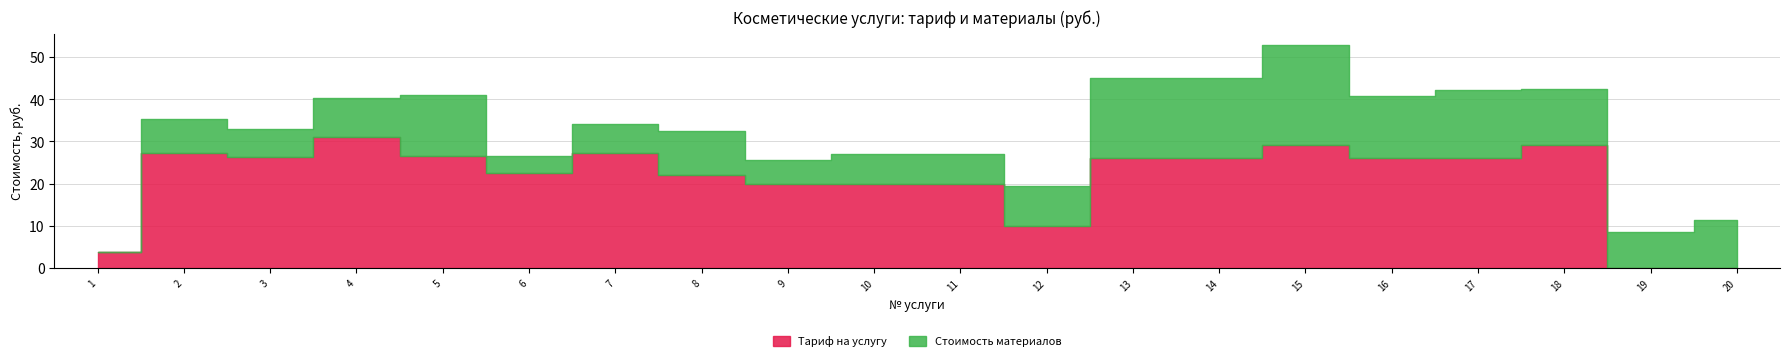

What is the sum of the Tариф на услугу values at 11 and 1?

23.6